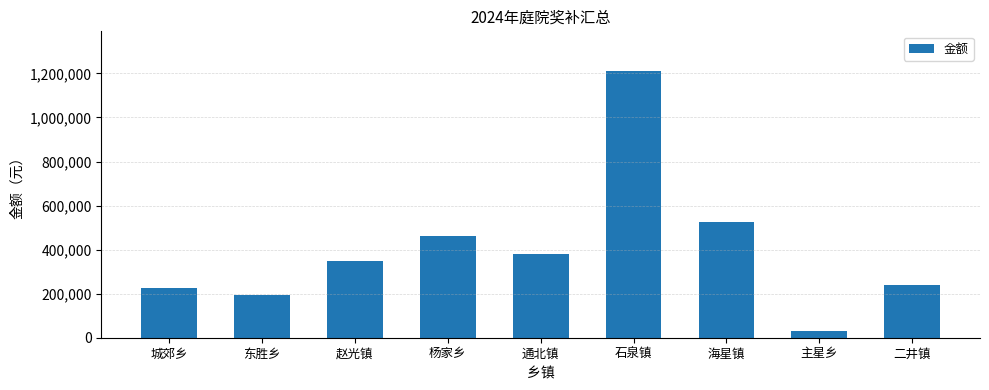

Reading right to left, transcribe all the data shown in this chart.

二井镇=238060	主星乡=32020	海星镇=525160	石泉镇=1209645	通北镇=378900	杨家乡=461010	赵光镇=349570	东胜乡=195230	城郊乡=223520